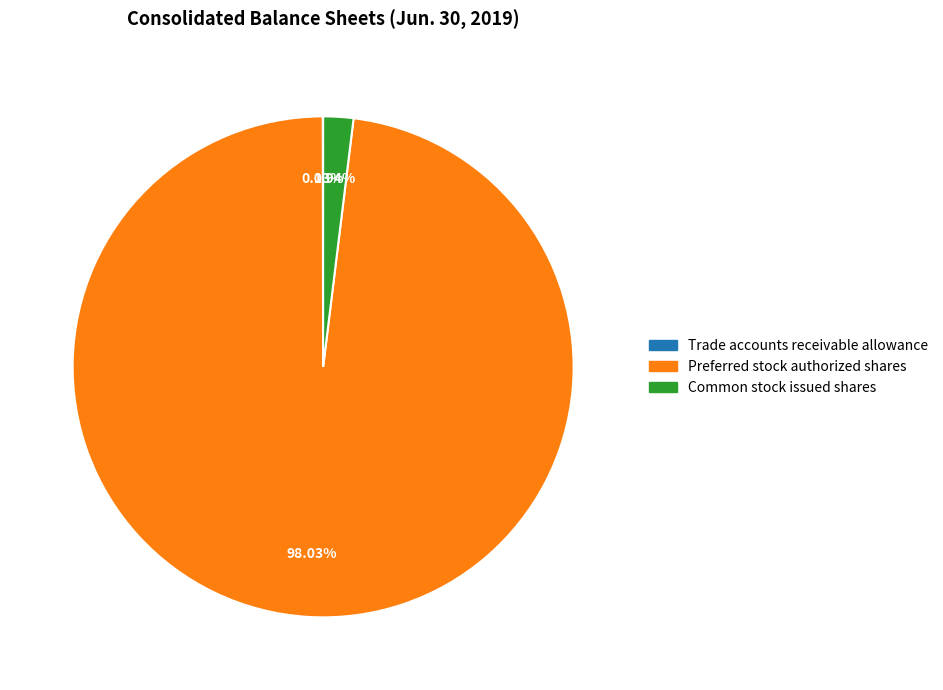

Is there any slice that represents more than half of the pie?

Yes